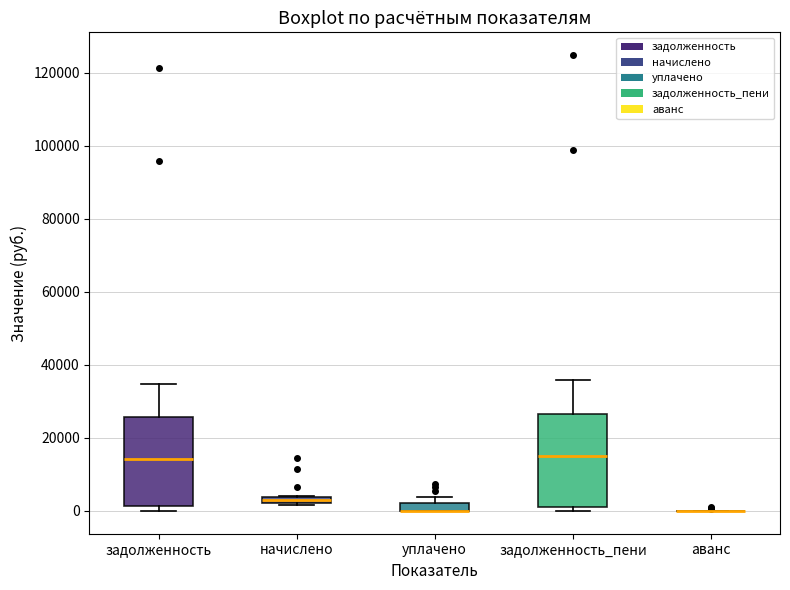

Where is the upper edge of the box for задолженность_пени on the y-axis? The values are not printed on the chart, so give them approximately, as read against the axis.

26000